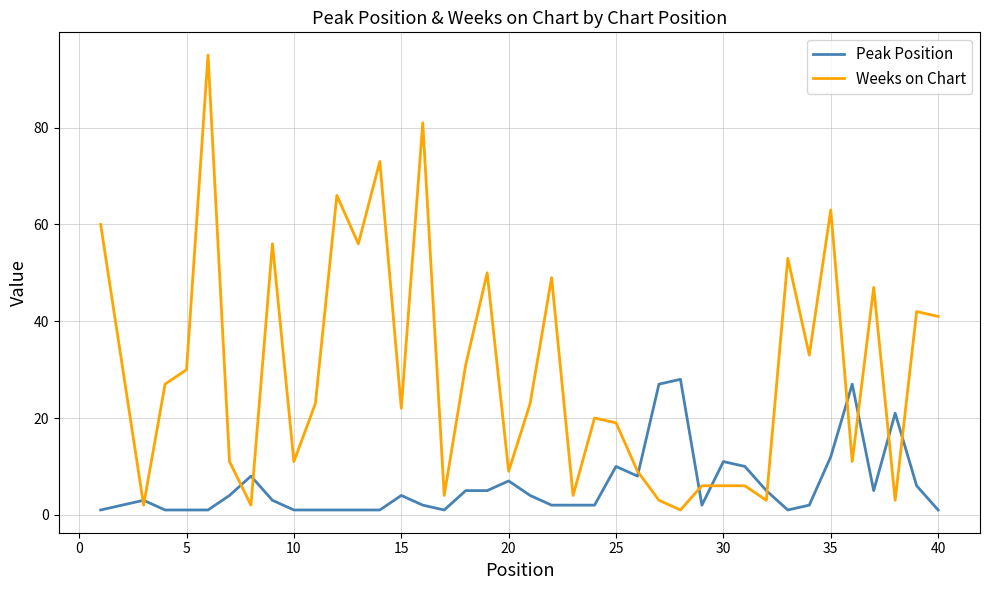

List the series in order of their overall mean, highest first.

Weeks on Chart, Peak Position